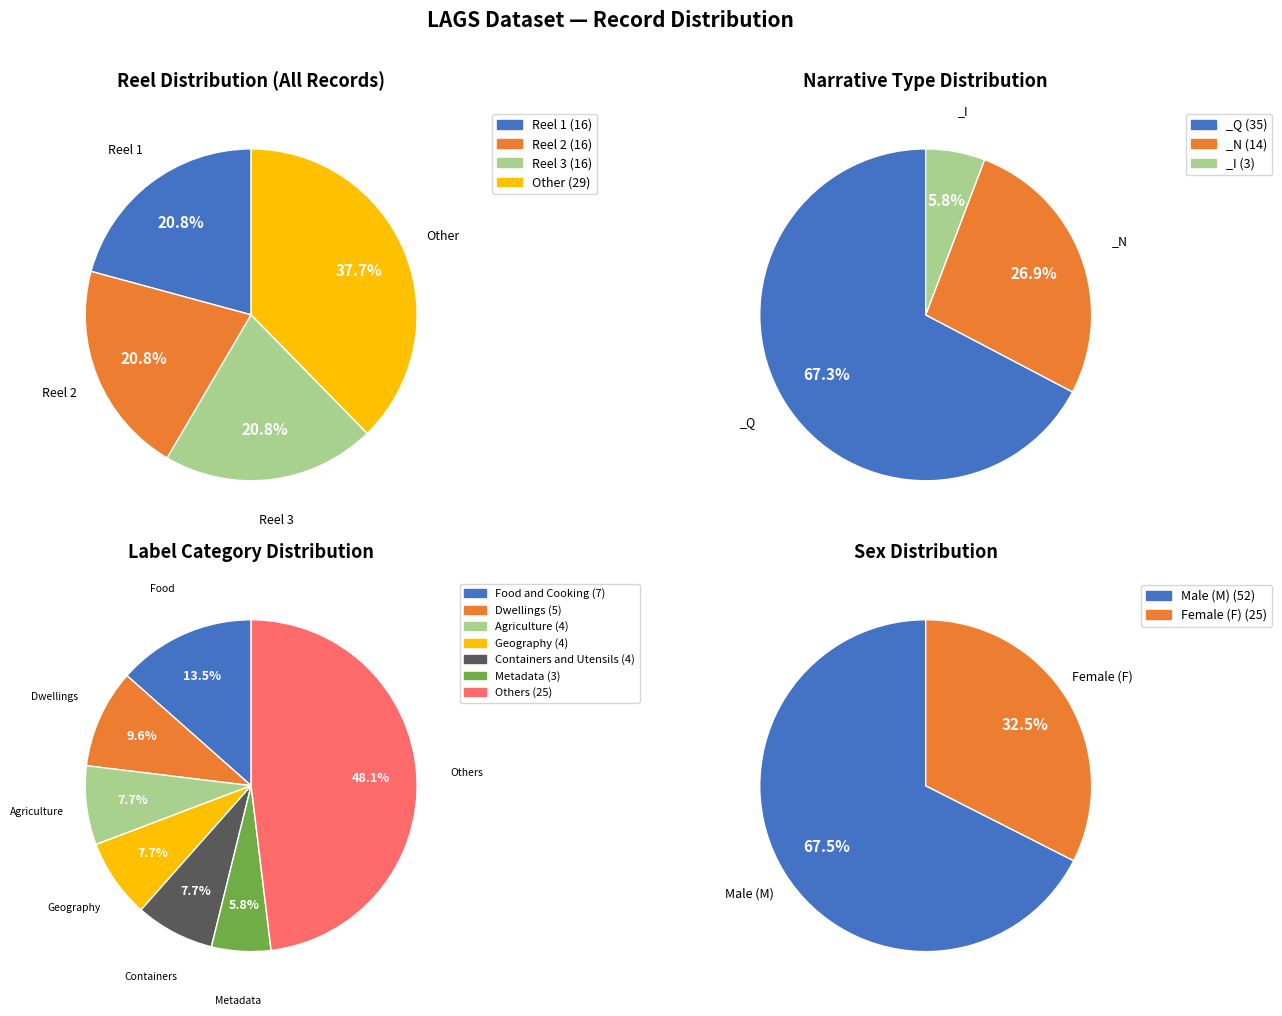

What percentage is the Public Institutions slice, to the nearest percent?

2%